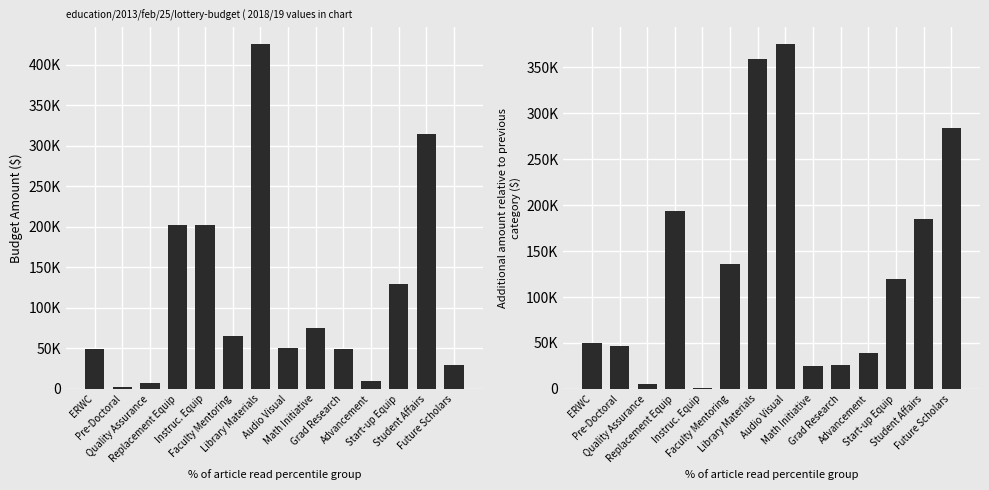

What is the value of the Incremental Amount bar at the 1st from the left?

49501.3